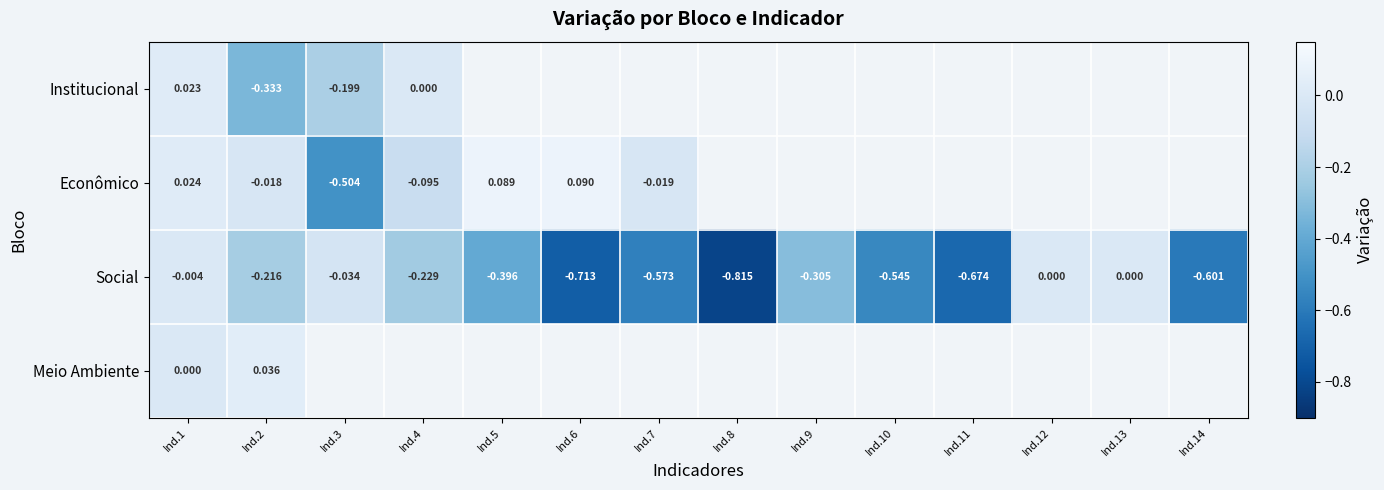

Which category has the lowest value in the Social series?

Ind.8